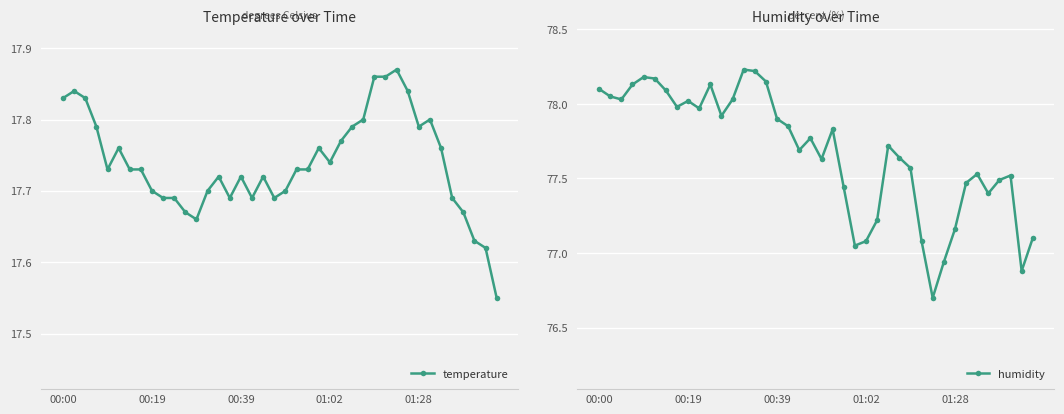

What is the minimum value for humidity?

76.7